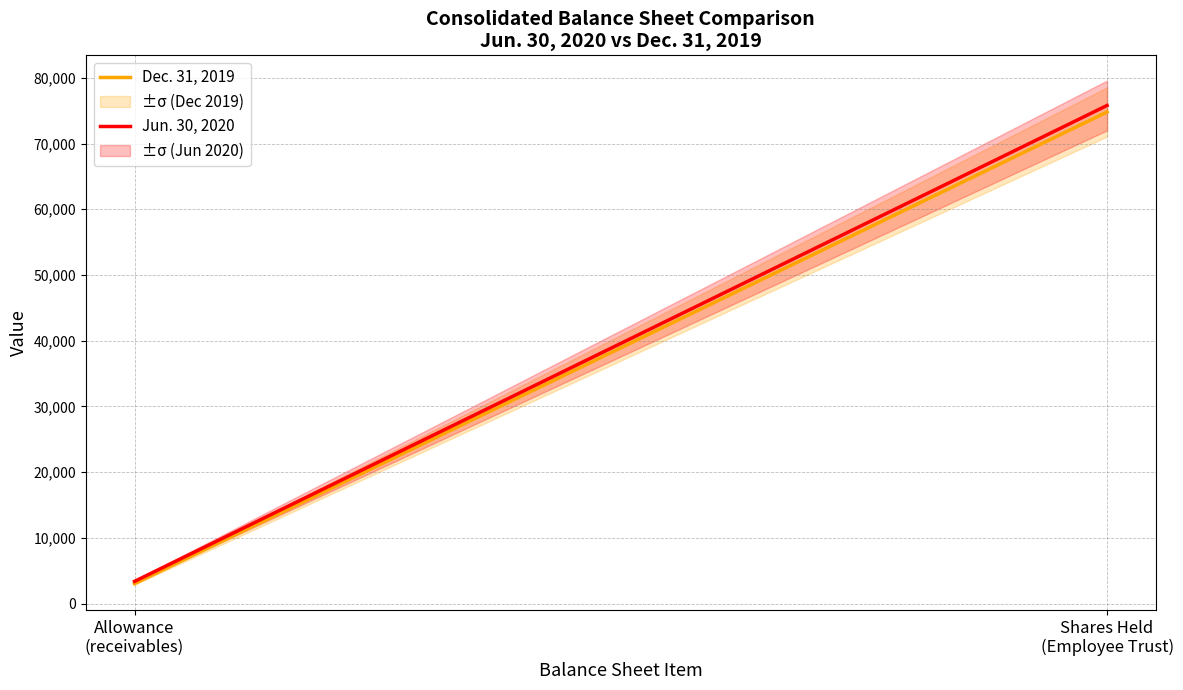

Between Allowance
(receivables) and Shares Held
(Employee Trust), which is larger?

Shares Held
(Employee Trust)